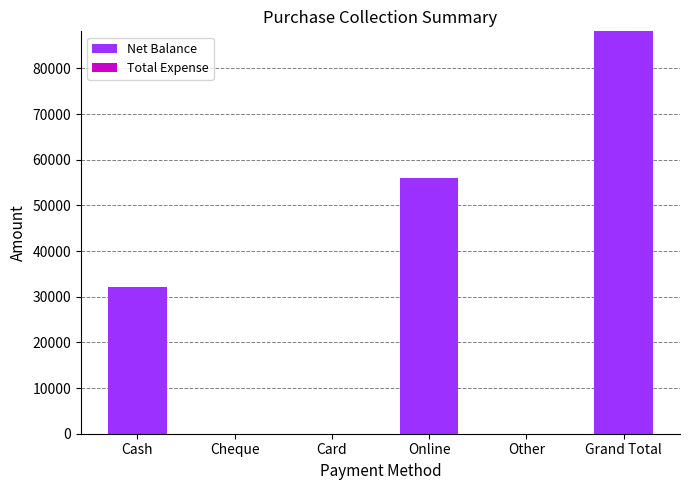

What is the maximum value shown in the chart?

88100